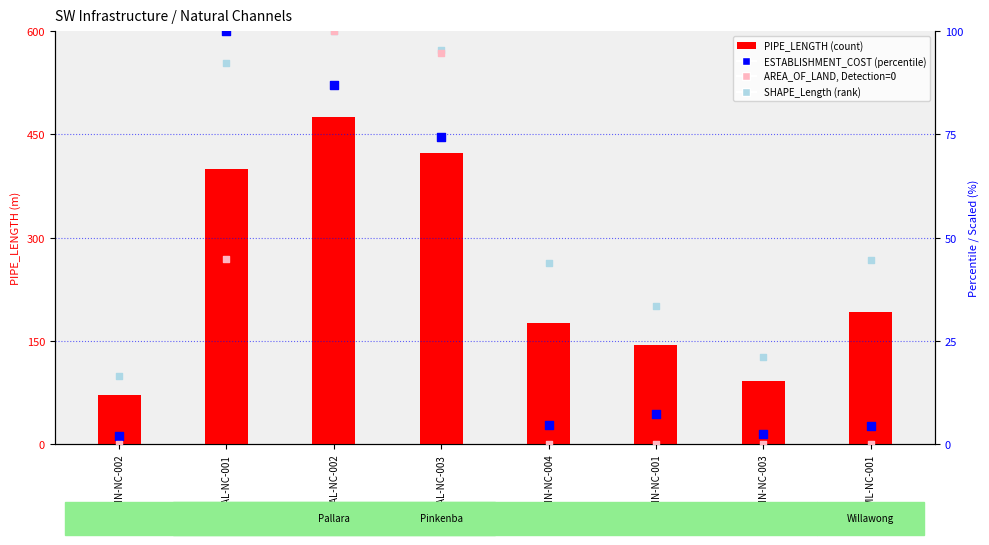

Which series has the largest Y range (max minus min)?

PIPE_LENGTH